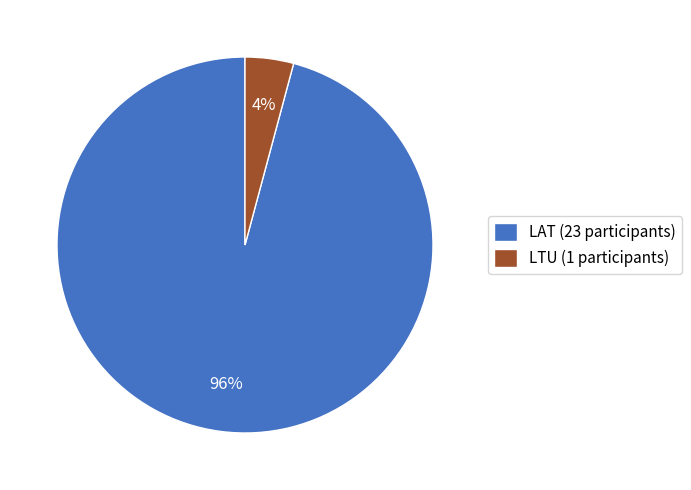

To the nearest percent, what percentage of the pie is LAT?

96%